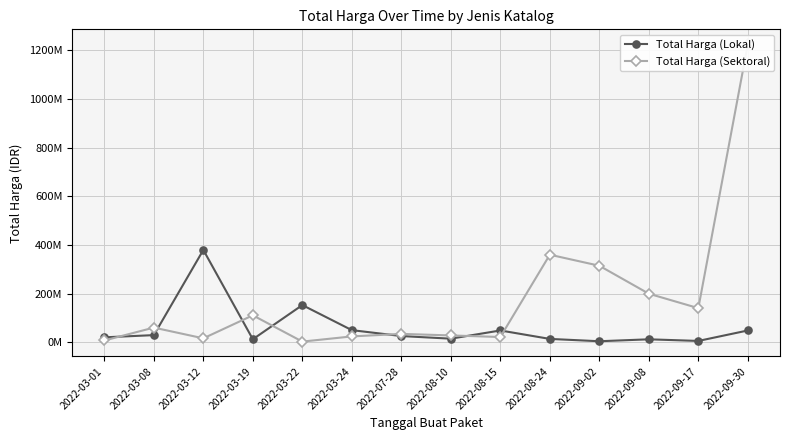

Reading left to right, extract all data points from this chart.

Total Harga (Lokal): 19950000	29000000	379075000	12000000	152477000	49478000	25200000	14400000	48140000	13442000	3825000	11800000	5093000	48140000
Total Harga (Sektoral): 6936000	59935000	15787200	110389990	2395750	23680800	34132505	27720000	21231000	359500000	314121780	199200000	139800000	1224682000